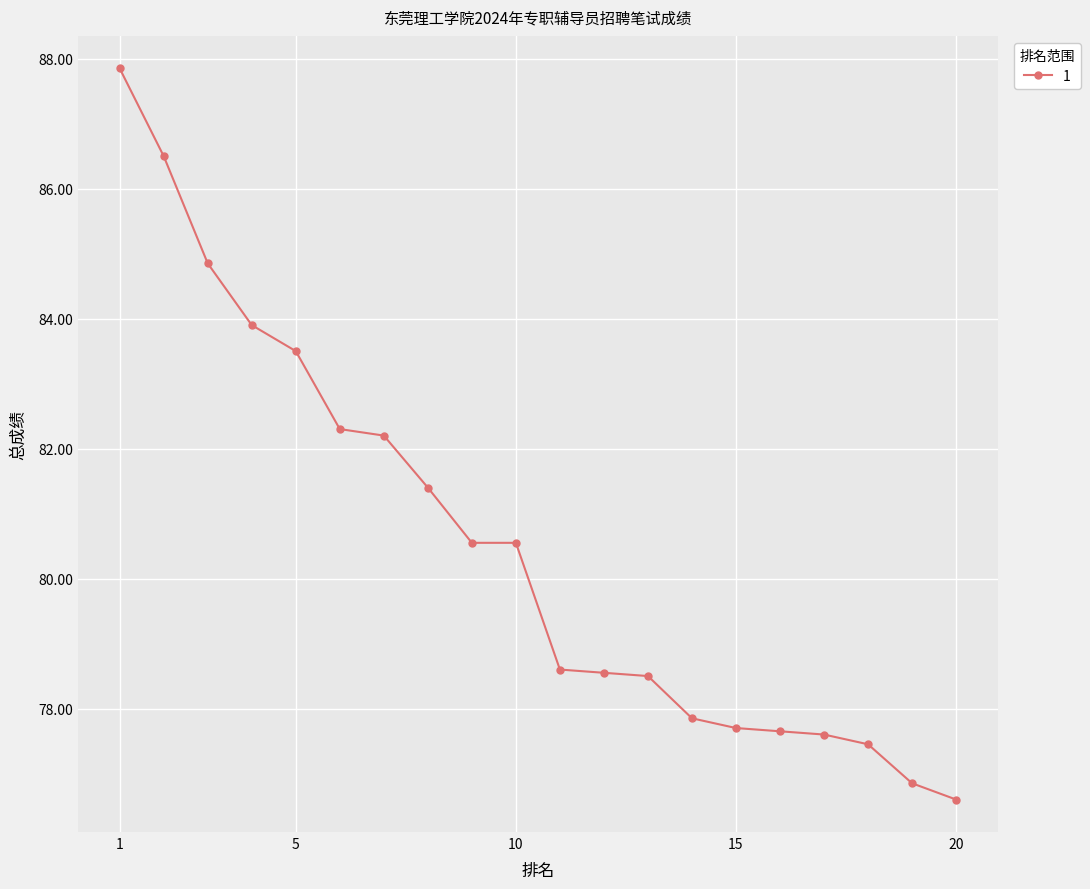

What is the sum of all values?

1611.0